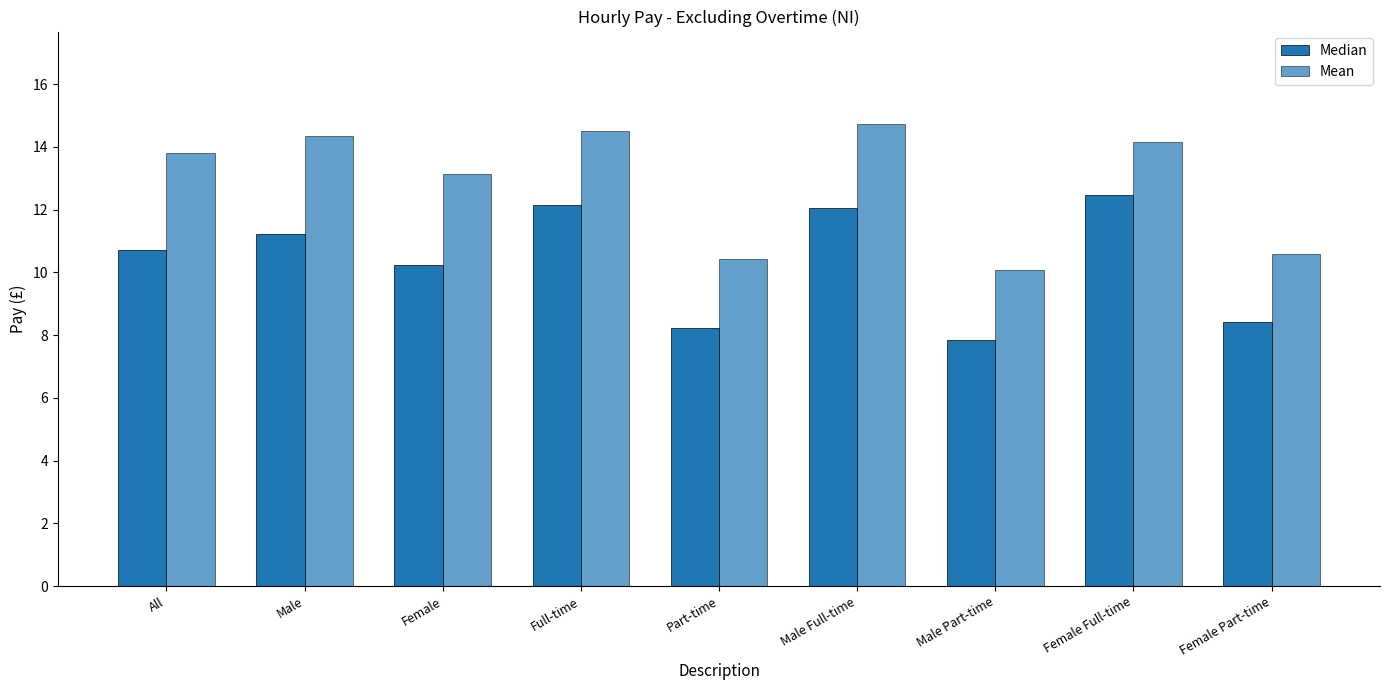

How many values in the Median series exceed 10?

6